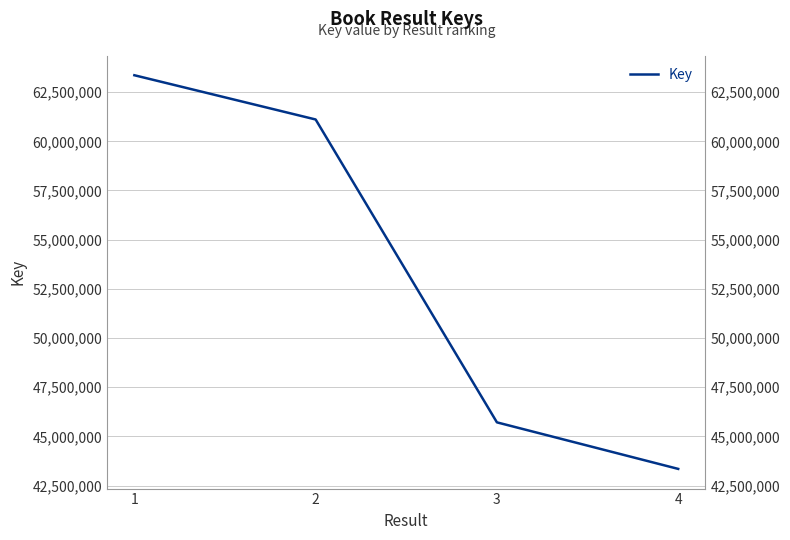

What is the value of the 1st point from the left?

63359674